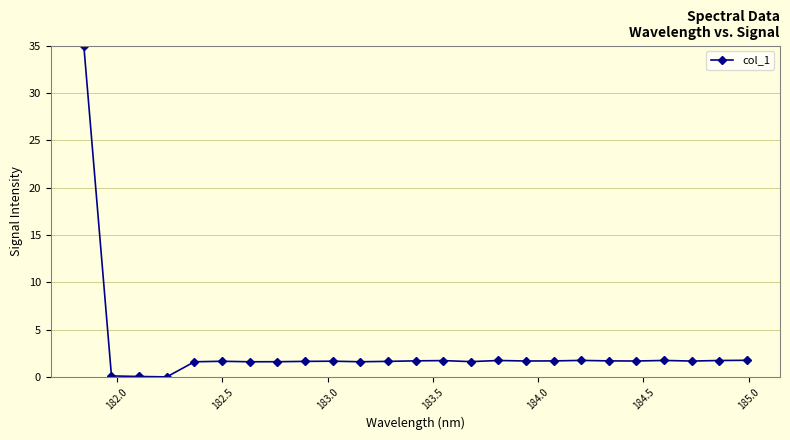

What is the difference between the maximum and minimum values?

35.0